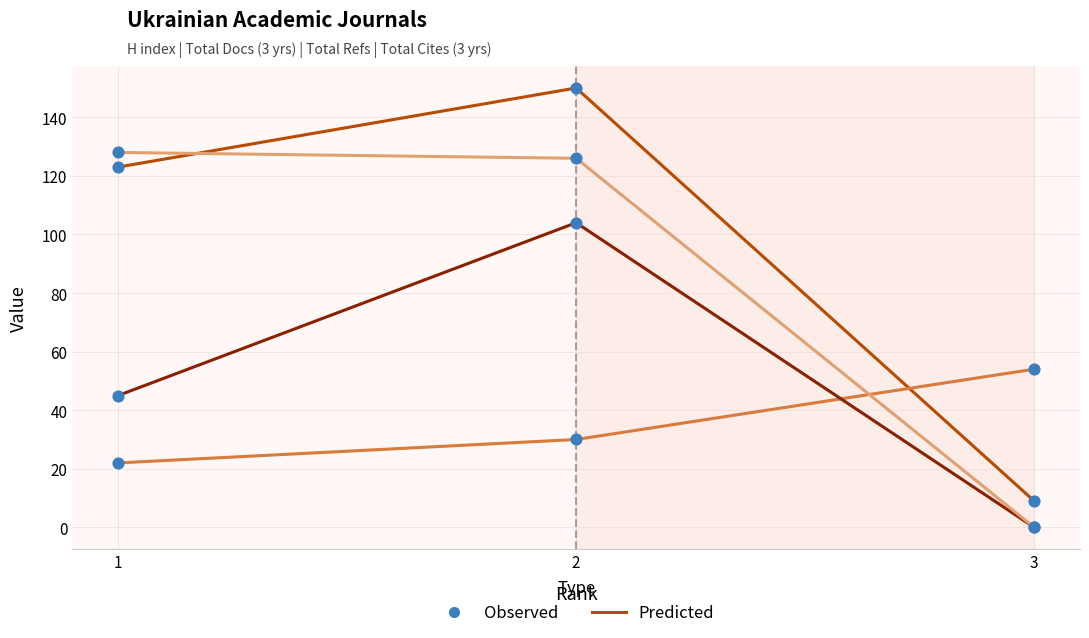

At which category is the sum across all series the highest?

2